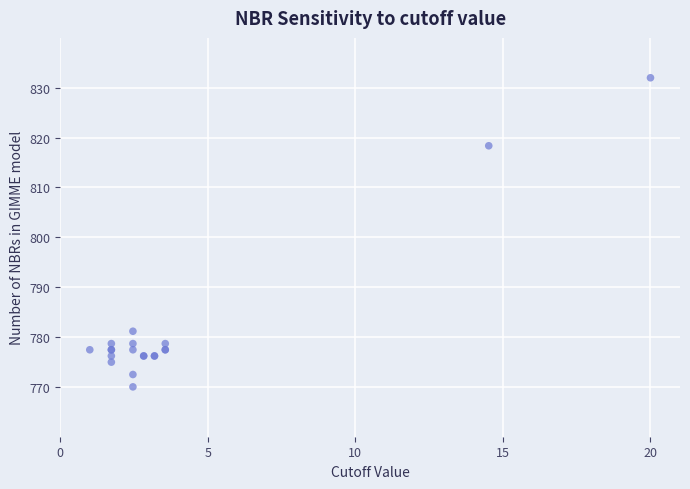

What Y value in the scatter plot is closest to 801?

818.4